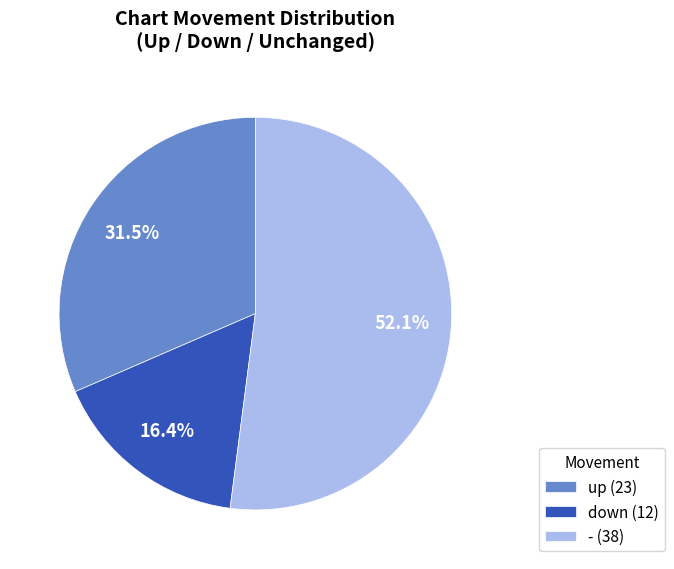

To the nearest percent, what portion does down represent?

16%